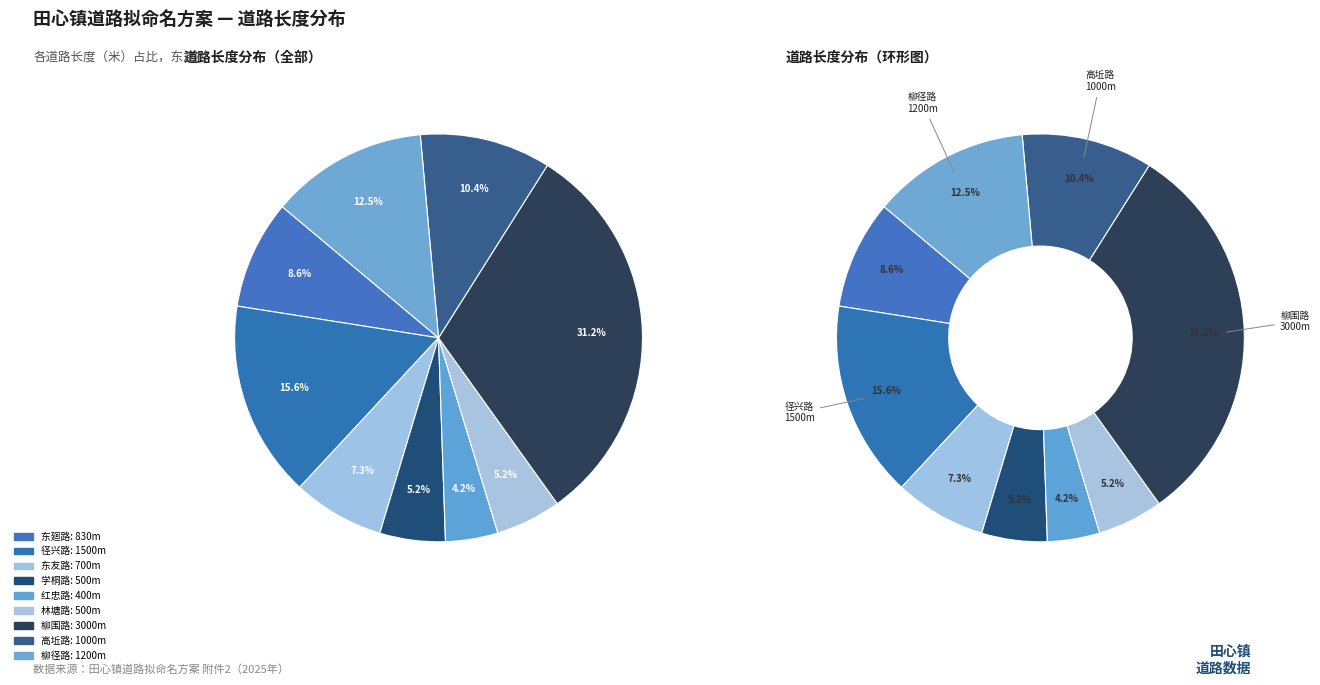

What percentage is NOT represented by 径兴路?

84.4%